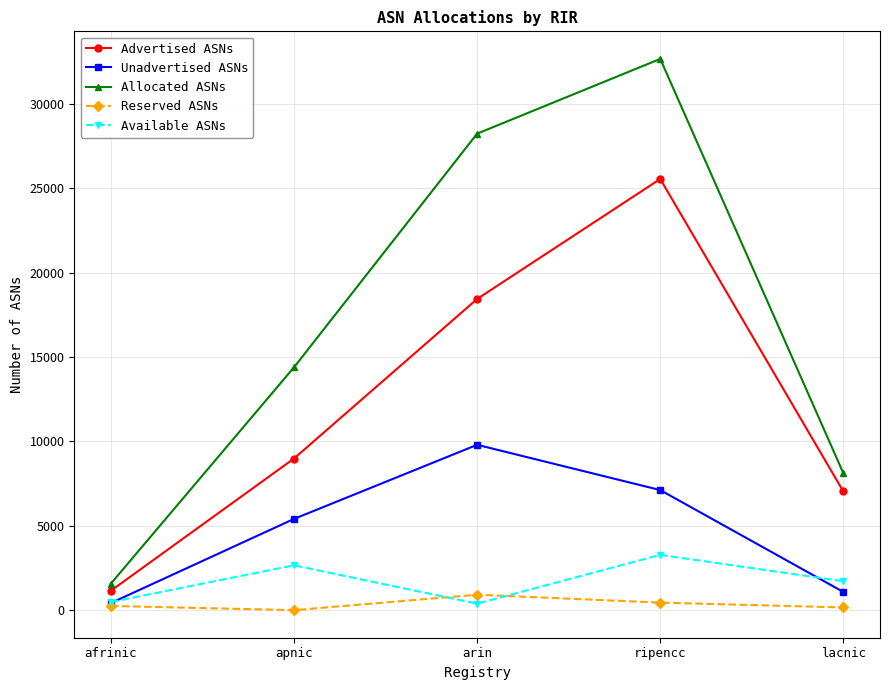

The value of Available ASNs at ripencc is 3275. True or false?

True